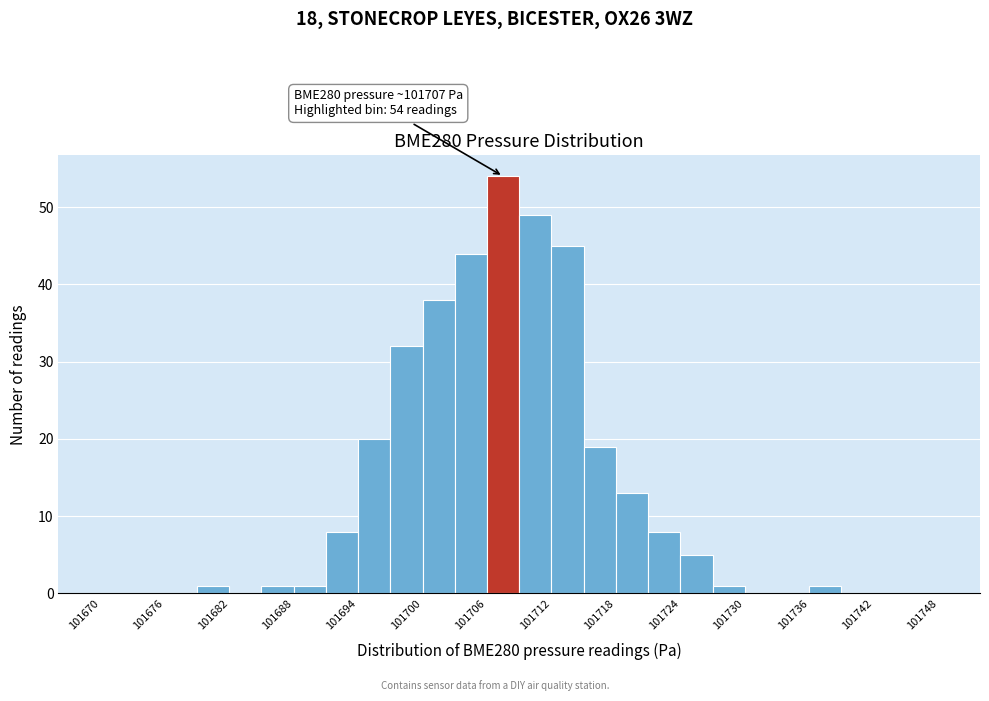

Around what value on the x-axis is the tallest bar? Give the approximate position of its centre, as read against the axis.

101708